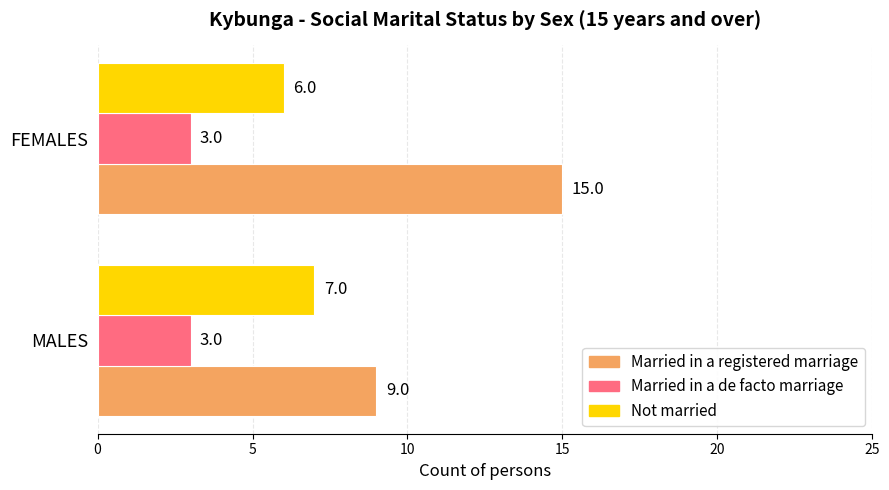

Rank the series by their average value, from lowest to highest.

Married in a de facto marriage, Not married, Married in a registered marriage